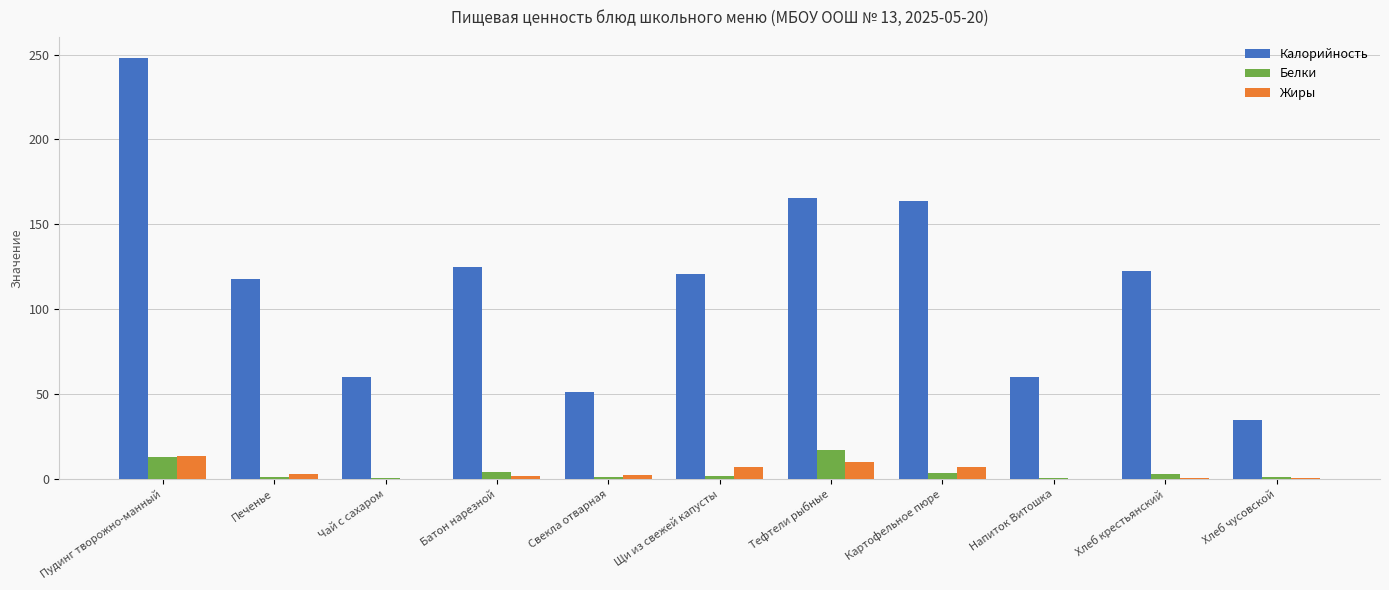

What is the sum of all Калорийность values?

1268.9